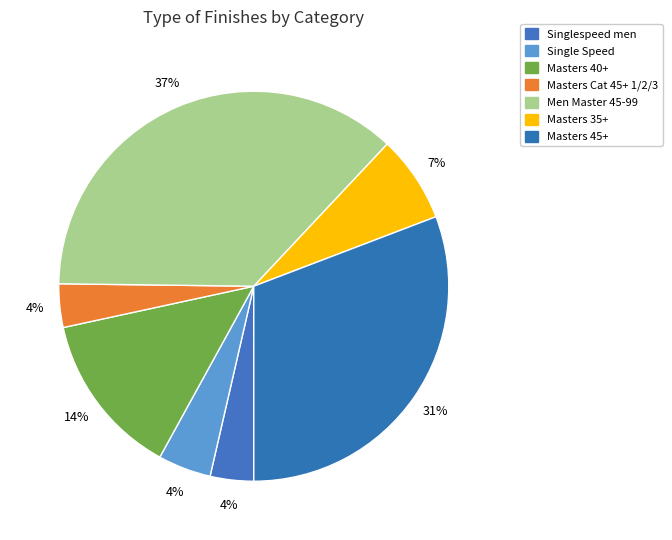

Rank the categories by value from lowest to highest.

Singlespeed men, Masters Cat 45+ 1/2/3, Single Speed, Masters 35+, Masters 40+, Masters 45+, Men Master 45-99